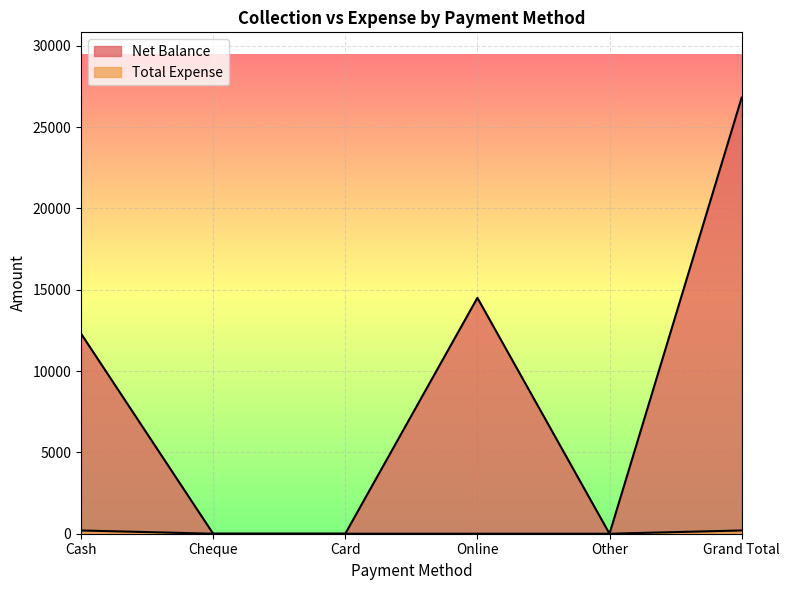

What is the approximate value of Net Balance at Online, to the nearest 50?

14500